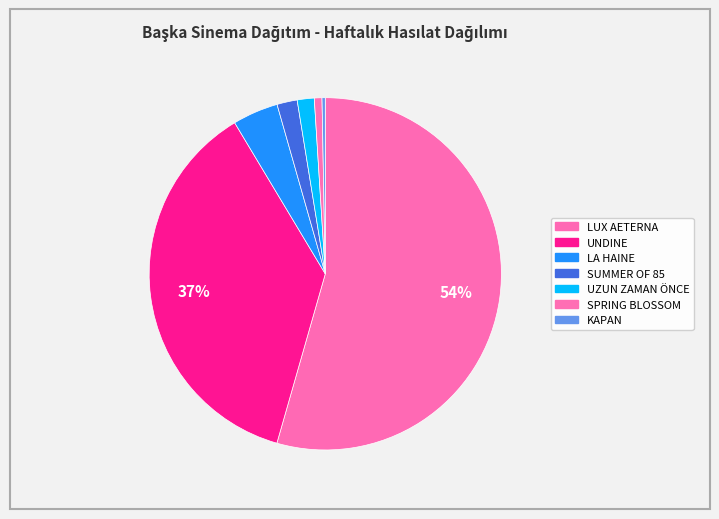

Do KAPAN and SUMMER OF 85 together represent more than half of the pie?

No